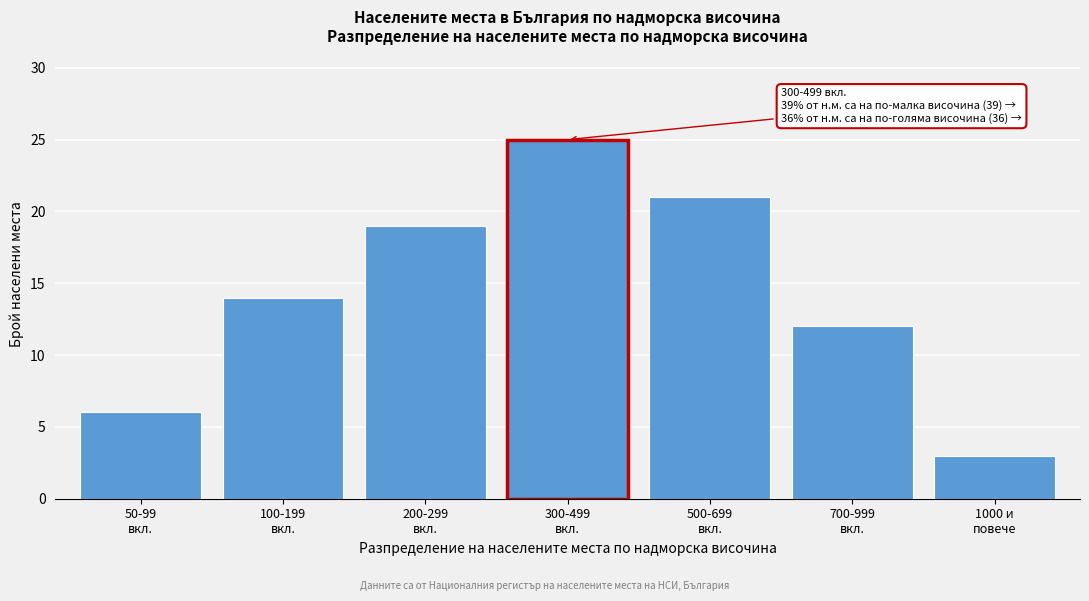

Reading left to right, list all the values displayed in this chart.

6	14	19	25	21	12	3